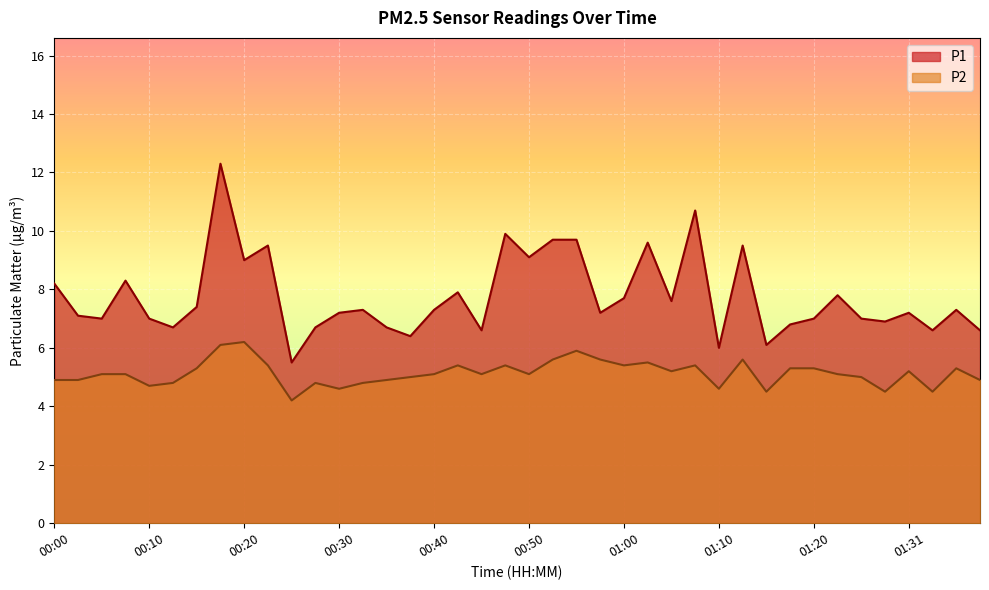

Which series changed the most between 00:18 and 00:27?

P1